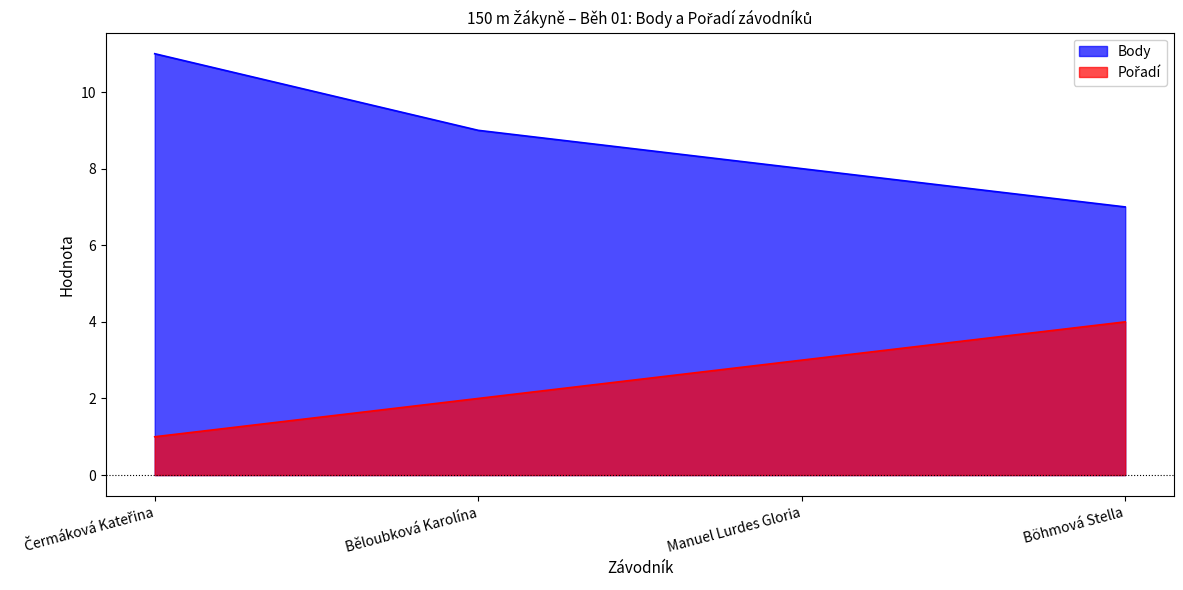

Which series has the largest total across all categories?

Body